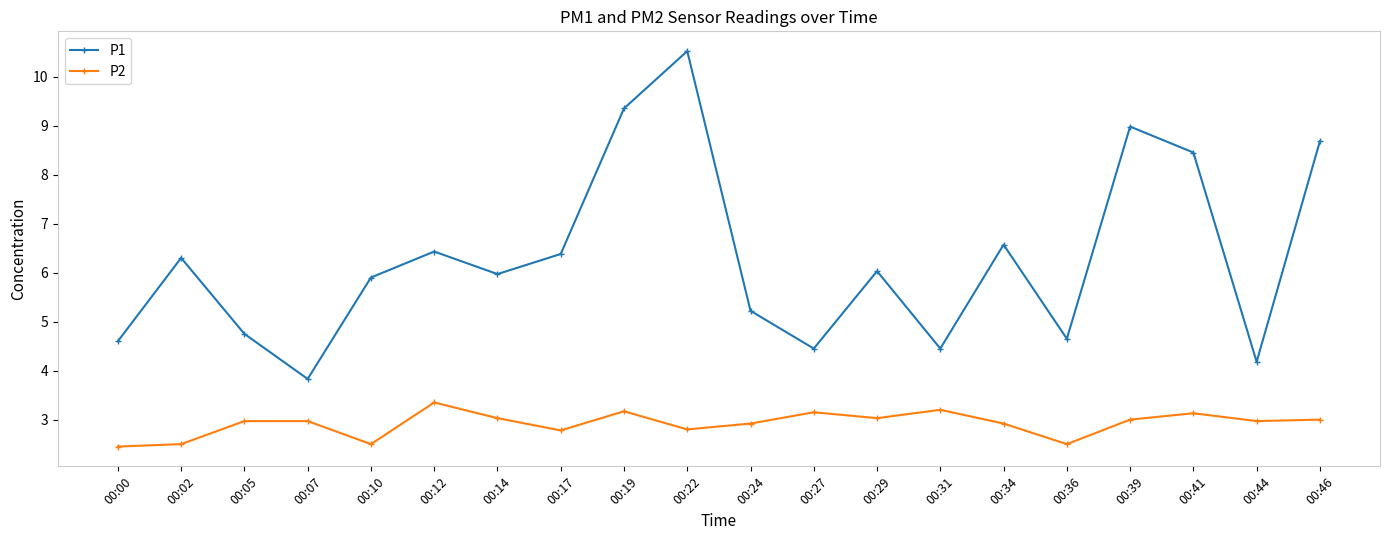

True or false: P2 has more than 1 interior local peaks.

True